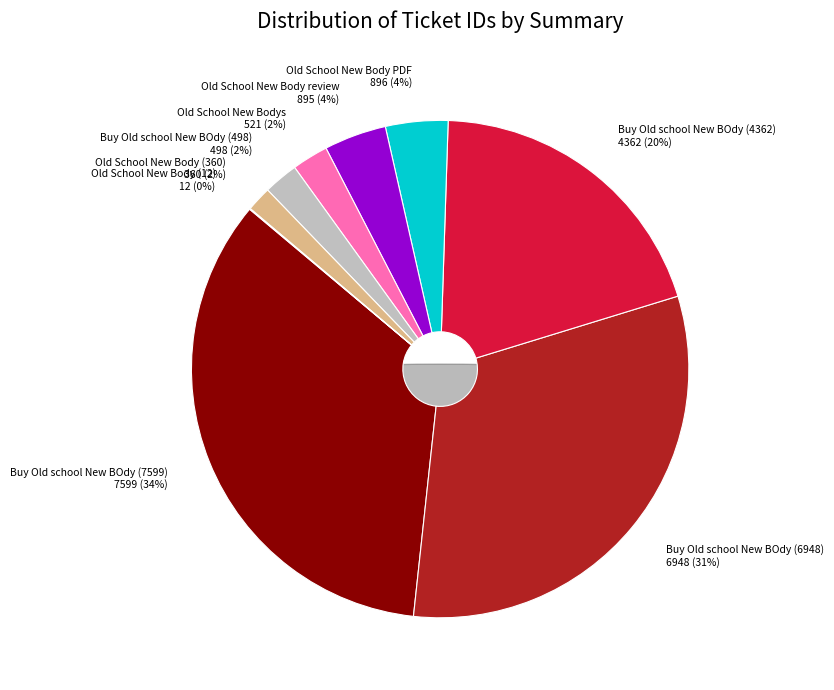

What percentage is the Old School New Body review slice, to the nearest percent?

4%